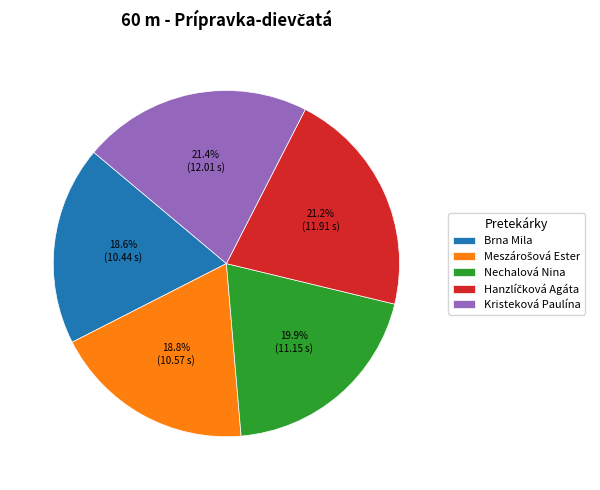

Is it true that Brna Mila is 31% of the pie?

False